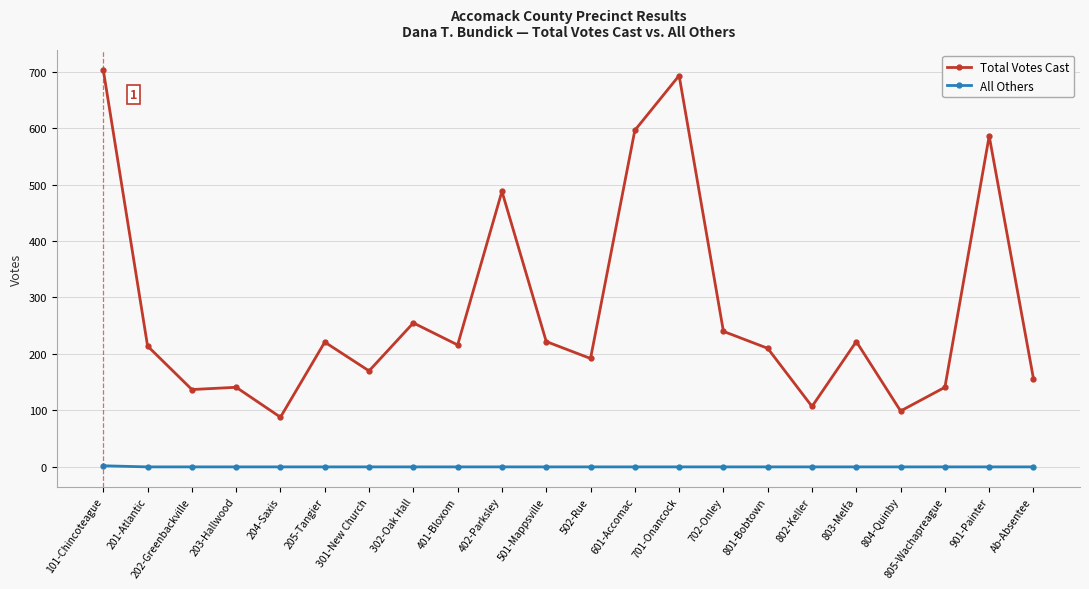

What is the total value across all series at 201-Atlantic?

214